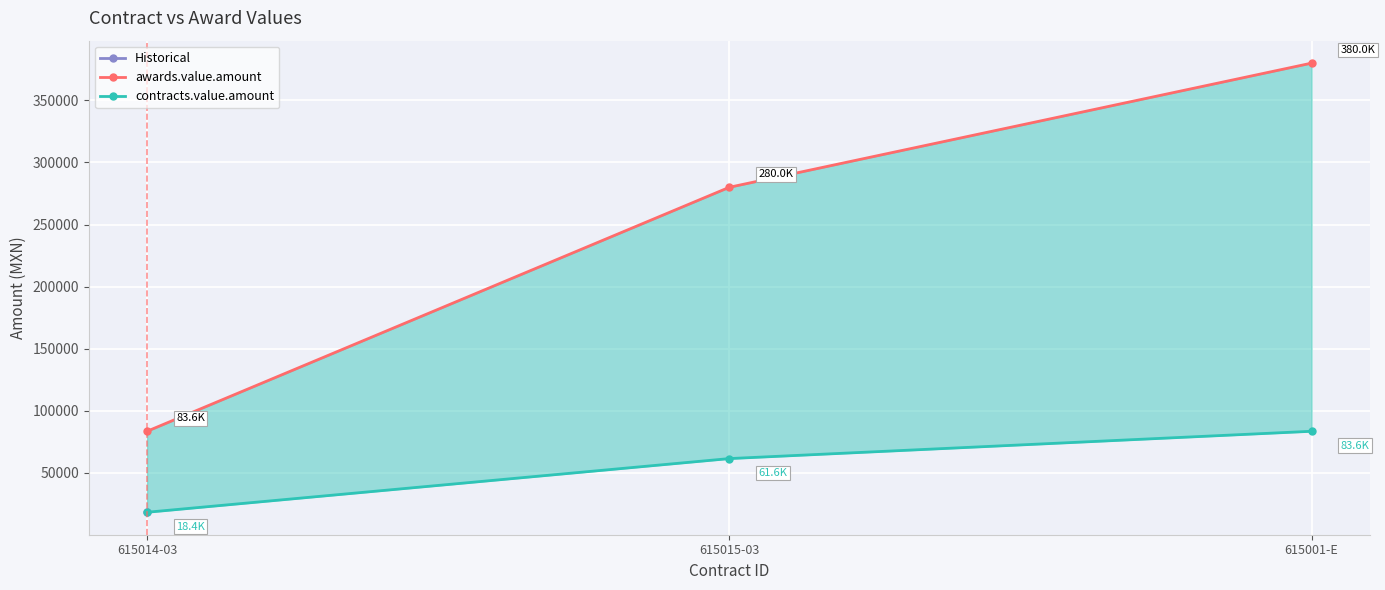

What is the greatest value displayed?

379960.0